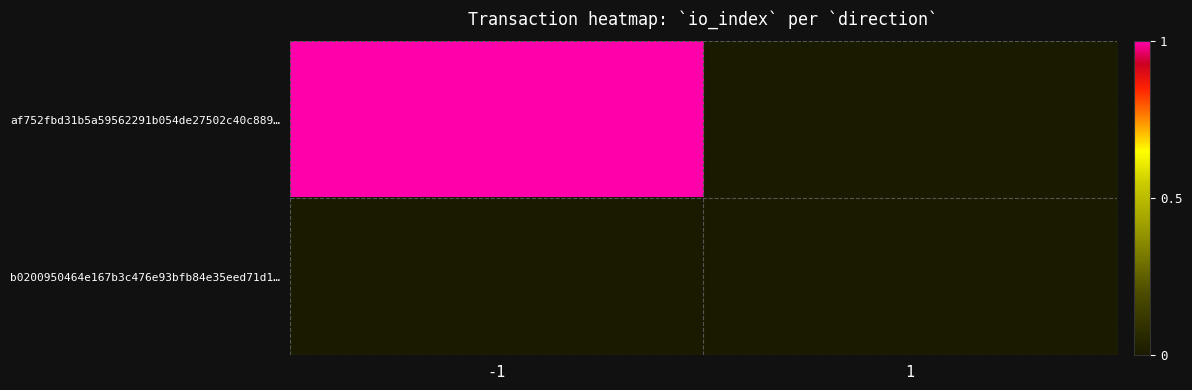

Between 1 and -1, which is larger?

-1